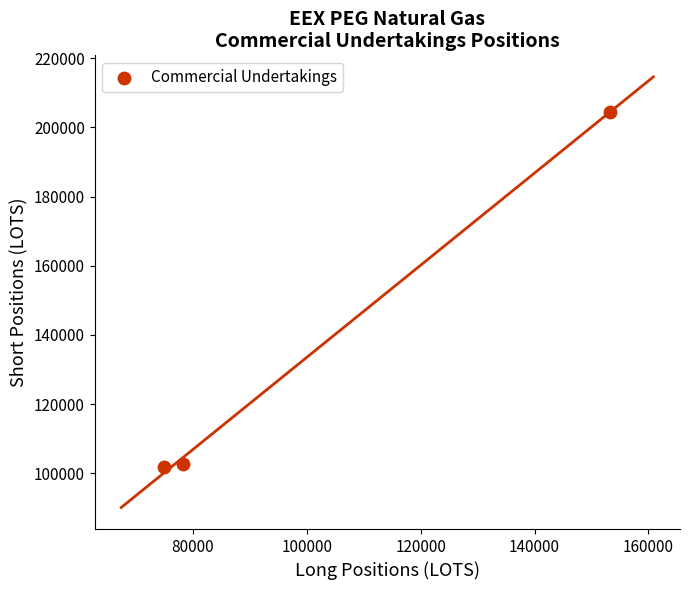

What is the range of X values (max minus min)?

78255